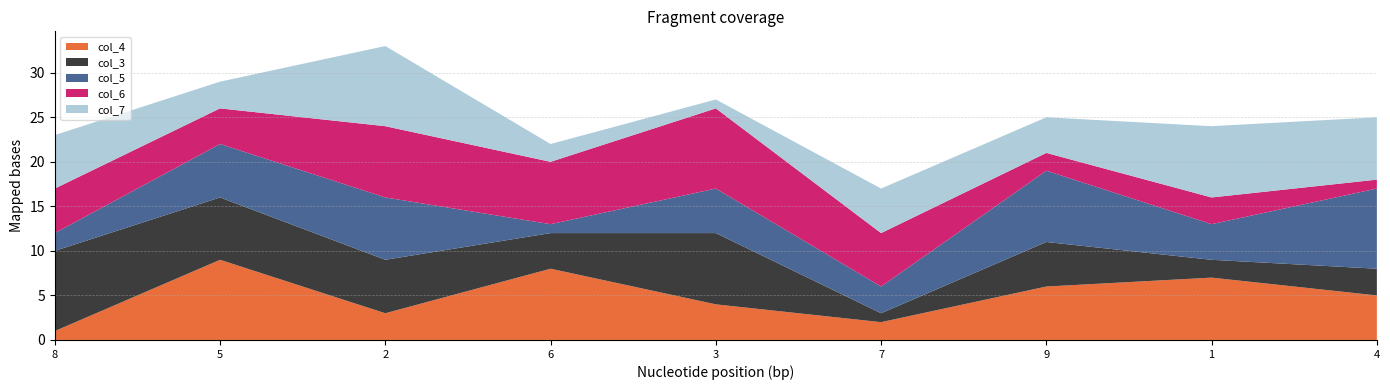

Reading right to left, list all the values displayed in this chart.

col_4: 4=5	1=7	9=6	7=2	3=4	6=8	2=3	5=9	8=1
col_3: 4=3	1=2	9=5	7=1	3=8	6=4	2=6	5=7	8=9
col_5: 4=9	1=4	9=8	7=3	3=5	6=1	2=7	5=6	8=2
col_6: 4=1	1=3	9=2	7=6	3=9	6=7	2=8	5=4	8=5
col_7: 4=7	1=8	9=4	7=5	3=1	6=2	2=9	5=3	8=6